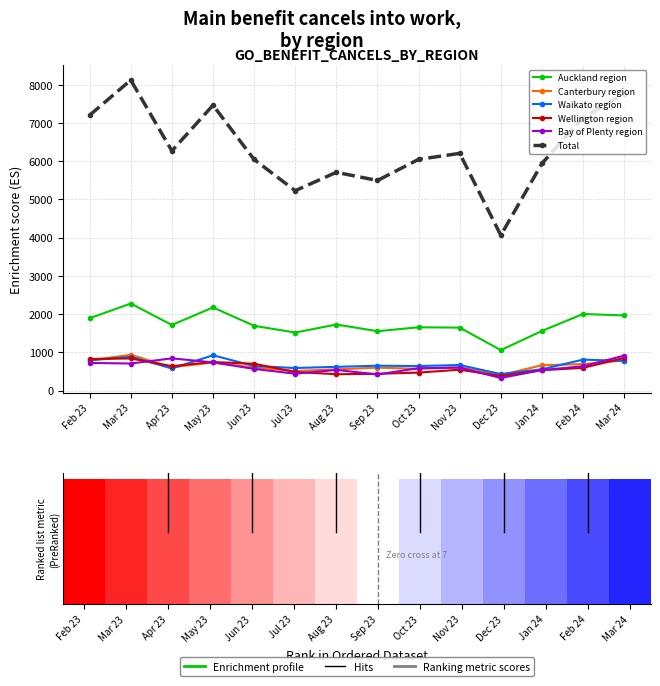

What is the total value across all series at Feb 24?

11877